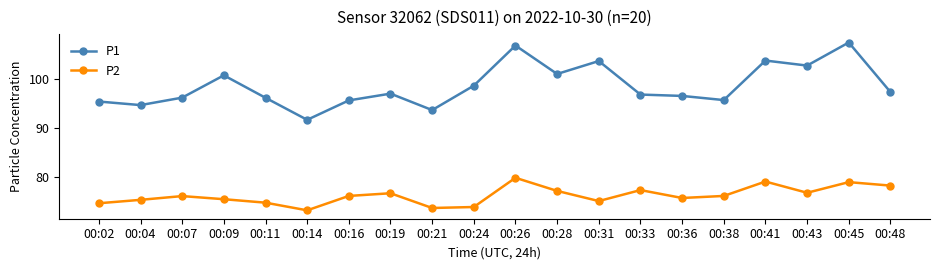

Rank the series by their maximum value, from highest to lowest.

P1, P2